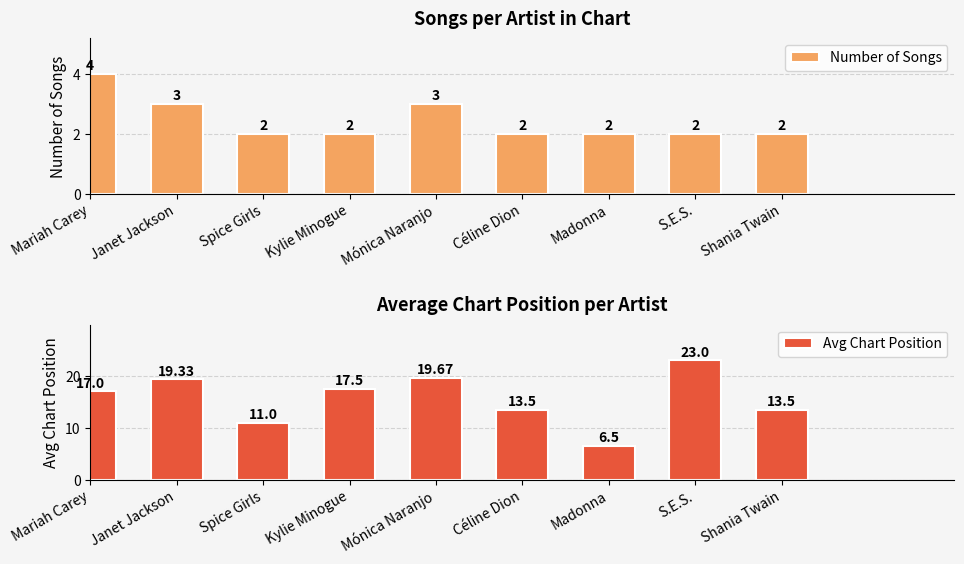

Reading right to left, transcribe all the data shown in this chart.

Number of Songs: Shania Twain=2.0	S.E.S.=2.0	Madonna=2.0	Céline Dion=2.0	Mónica Naranjo=3.0	Kylie Minogue=2.0	Spice Girls=2.0	Janet Jackson=3.0	Mariah Carey=4.0
Avg Chart Position: Shania Twain=13.5	S.E.S.=23.0	Madonna=6.5	Céline Dion=13.5	Mónica Naranjo=19.7	Kylie Minogue=17.5	Spice Girls=11.0	Janet Jackson=19.3	Mariah Carey=17.0